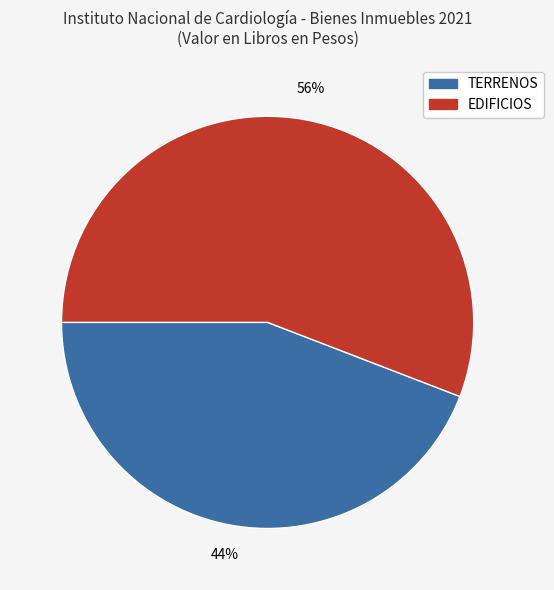

Count the number of slices in the pie.

2